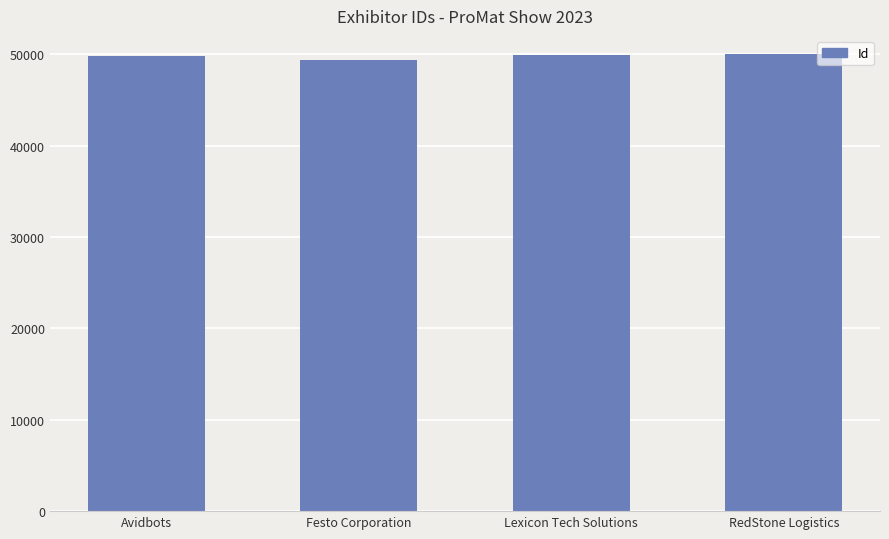

What is the label of the 1st bar from the right?

RedStone Logistics